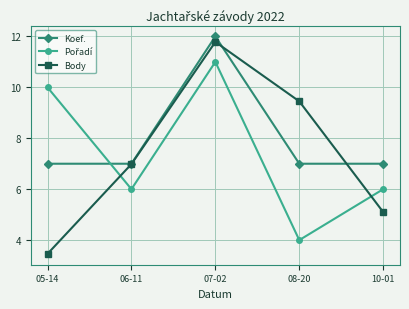

Which series has the widest spread of values?

Body